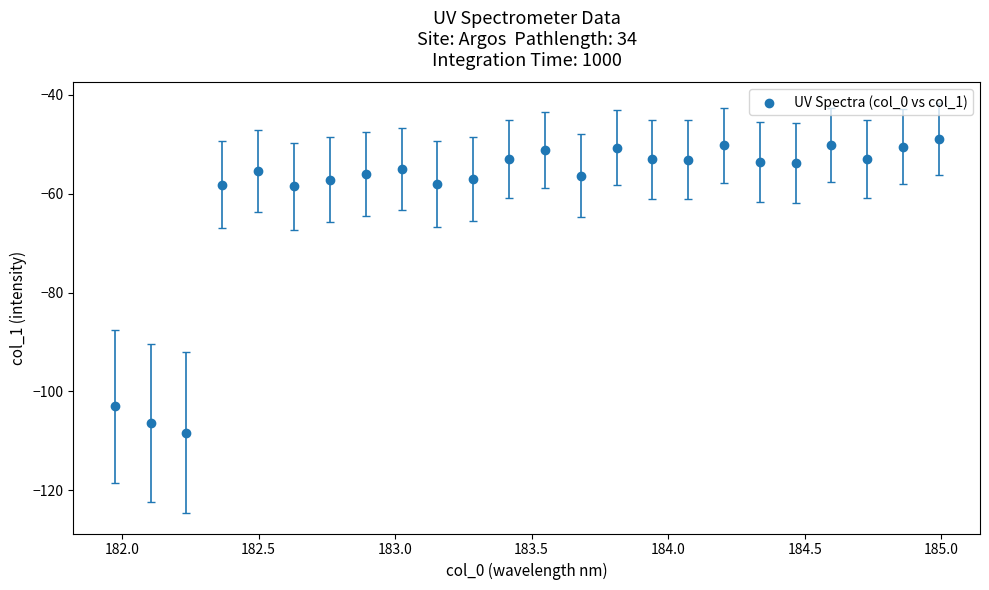

What is the range of Y values (max minus min)?

59.4